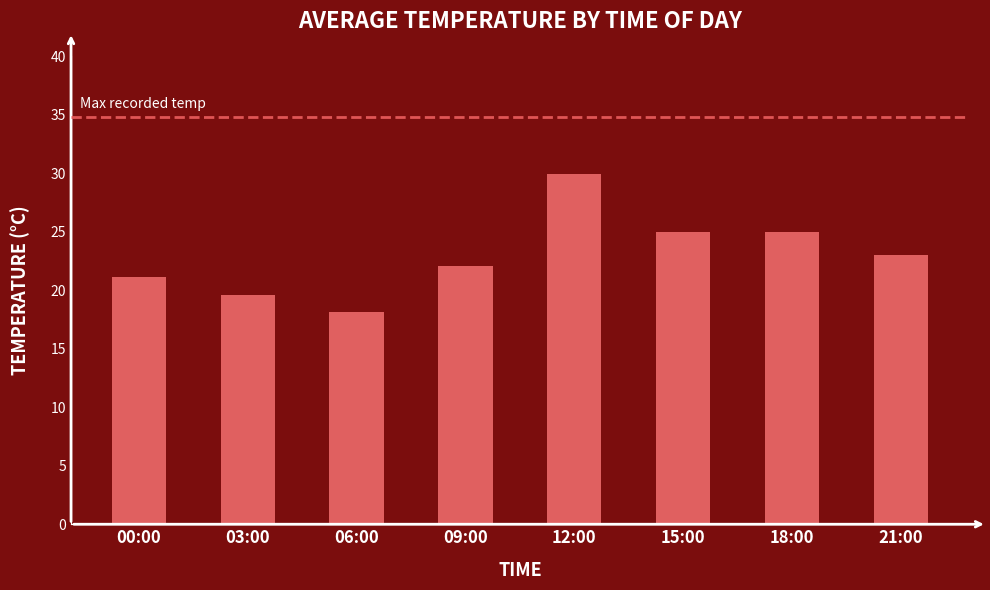

Reading left to right, extract all data points from this chart.

21.1	19.6	18.1	22.1	29.9	25.0	25.0	23.0